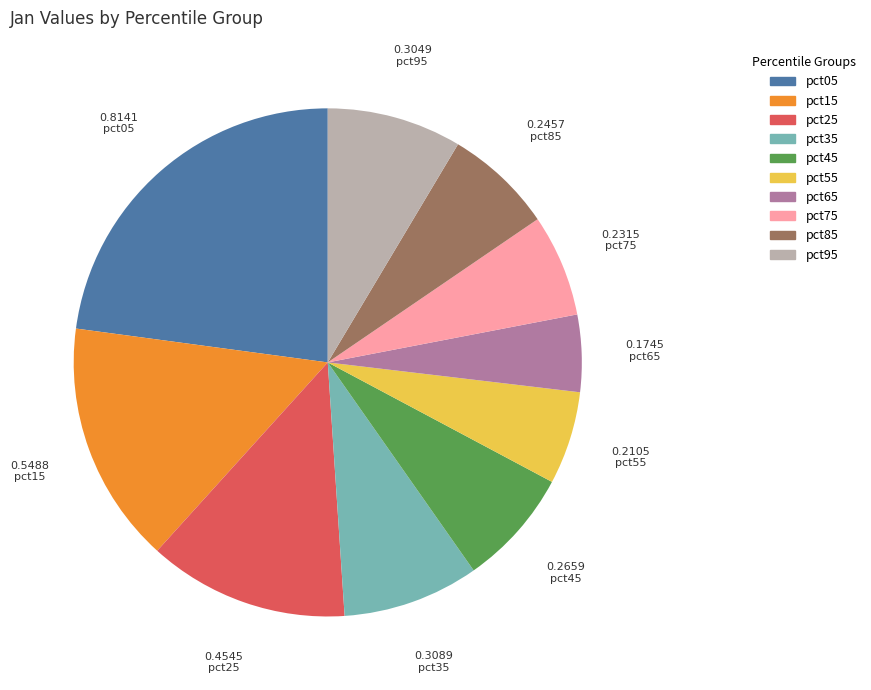

Which category has the biggest portion of the pie?

pct05